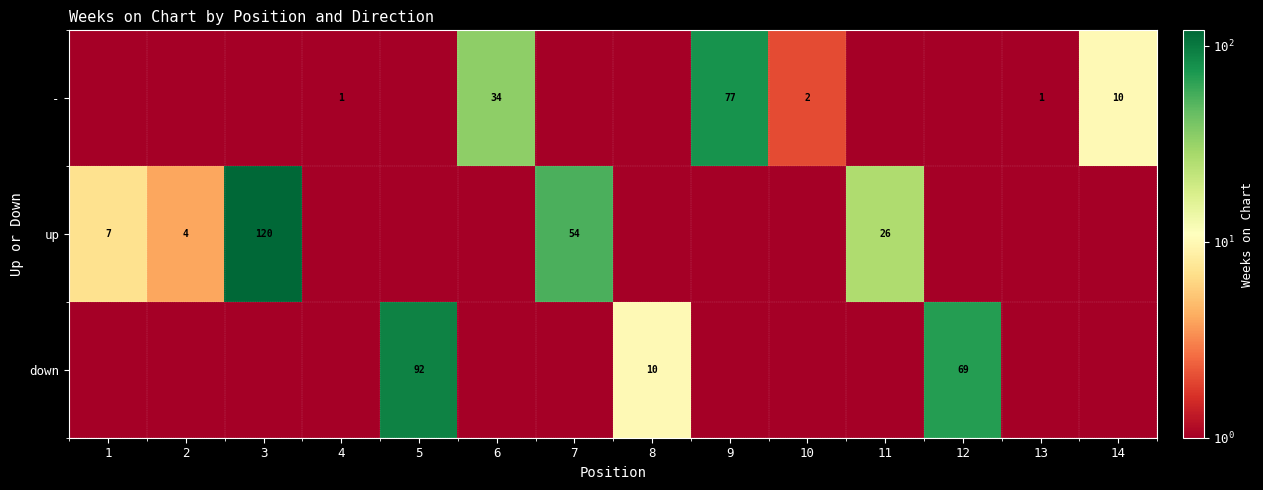

The - series shows 10.0 at 14. True or false?

True